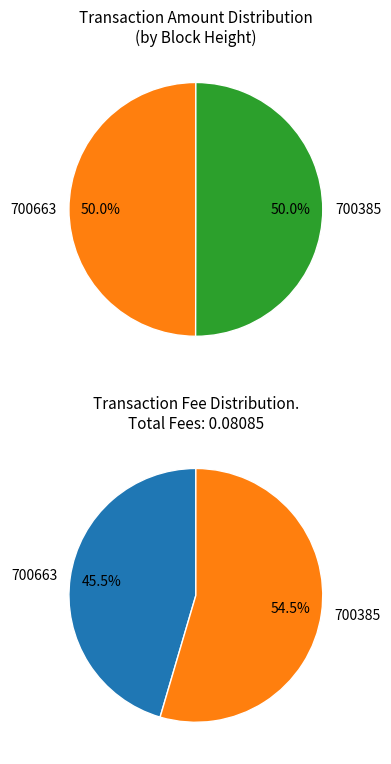

What is the smallest slice in the pie chart?

Fee-700663